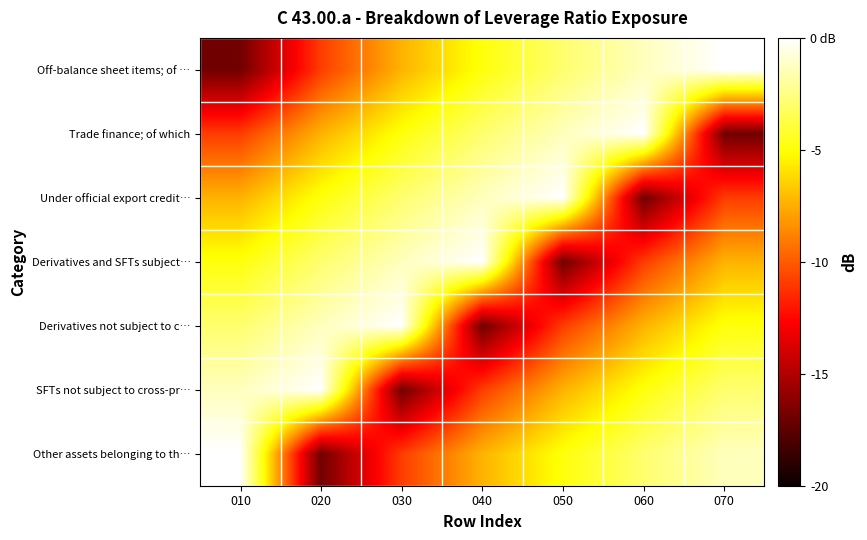

Reading left to right, what are all the values shown in this chart?

Off-balance sheet items; of …: 010=-16.9	020=-10.9	030=-7.4	040=-4.9	050=-2.9	060=-1.3	070=0.0
Trade finance; of which: 010=-10.9	020=-7.4	030=-4.9	040=-2.9	050=-1.3	060=0.0	070=-16.9
Under official export credit…: 010=-7.4	020=-4.9	030=-2.9	040=-1.3	050=0.0	060=-16.9	070=-10.9
Derivatives and SFTs subject…: 010=-4.9	020=-2.9	030=-1.3	040=0.0	050=-16.9	060=-10.9	070=-7.4
Derivatives not subject to c…: 010=-2.9	020=-1.3	030=0.0	040=-16.9	050=-10.9	060=-7.4	070=-4.9
SFTs not subject to cross-pr…: 010=-1.3	020=0.0	030=-16.9	040=-10.9	050=-7.4	060=-4.9	070=-2.9
Other assets belonging to th…: 010=0.0	020=-16.9	030=-10.9	040=-7.4	050=-4.9	060=-2.9	070=-1.3